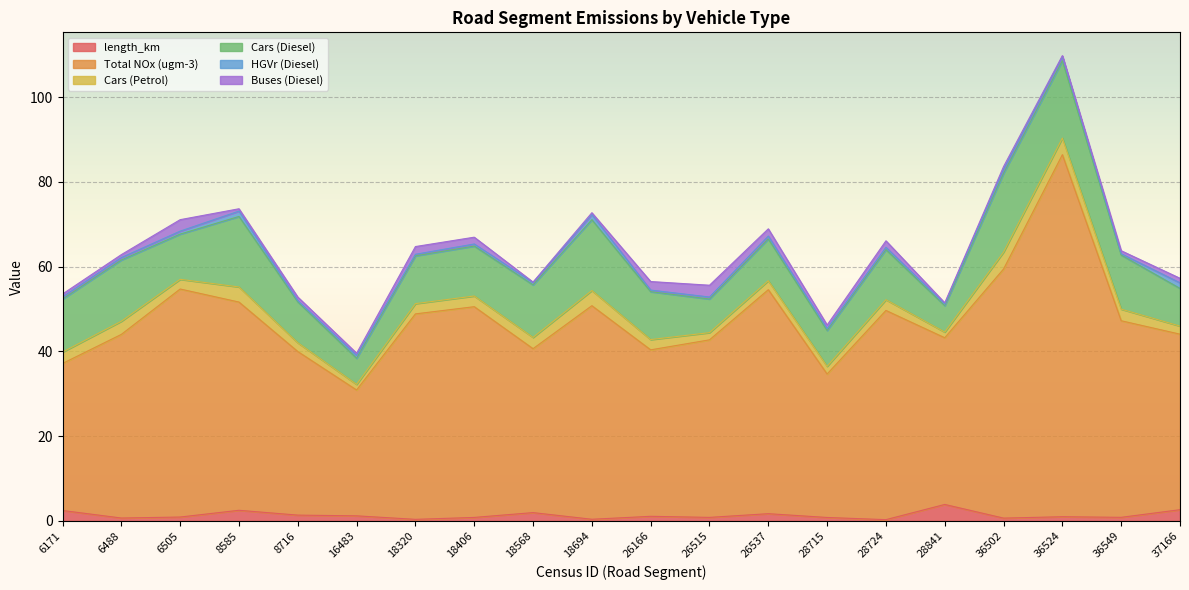

What is the value of the Total NOx (ugm-3) point at the 7th from the left?

48.5